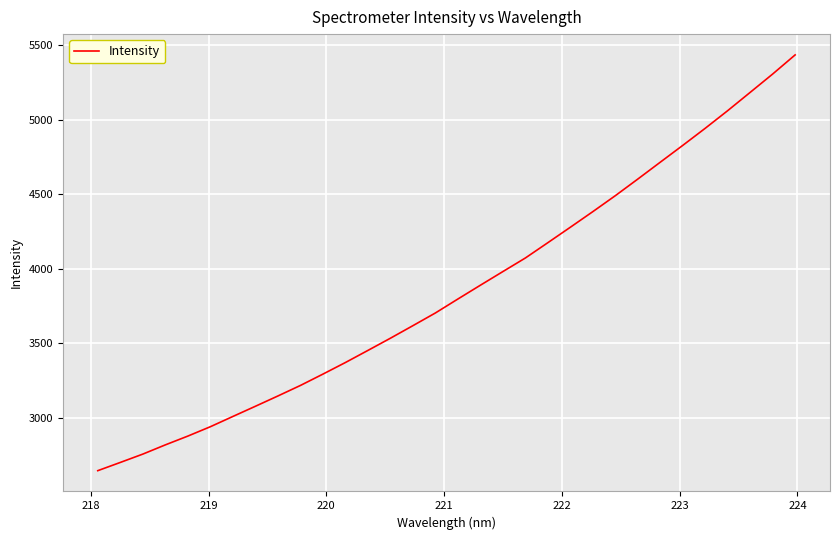

What is the minimum value shown in the chart?

2644.0